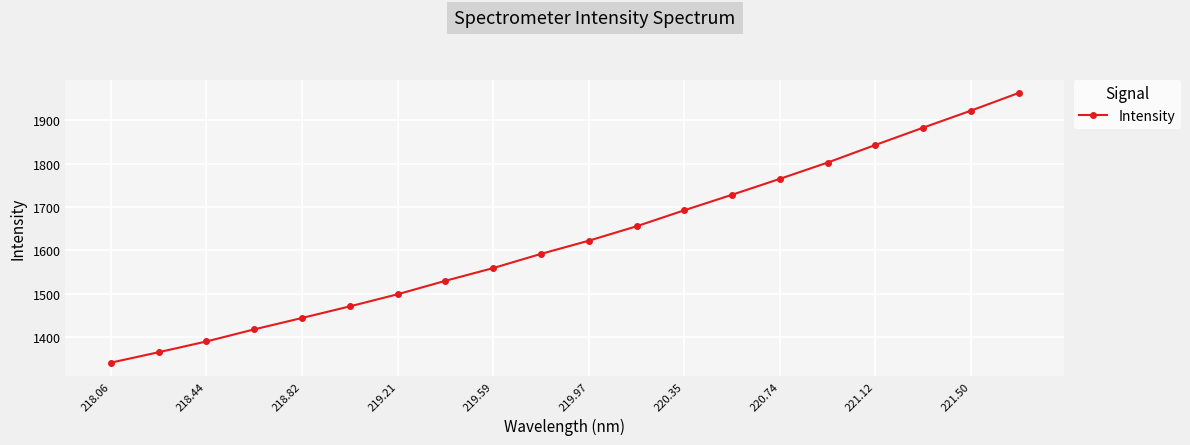

True or false: there are more than 2 points higher than both neighbors.

False